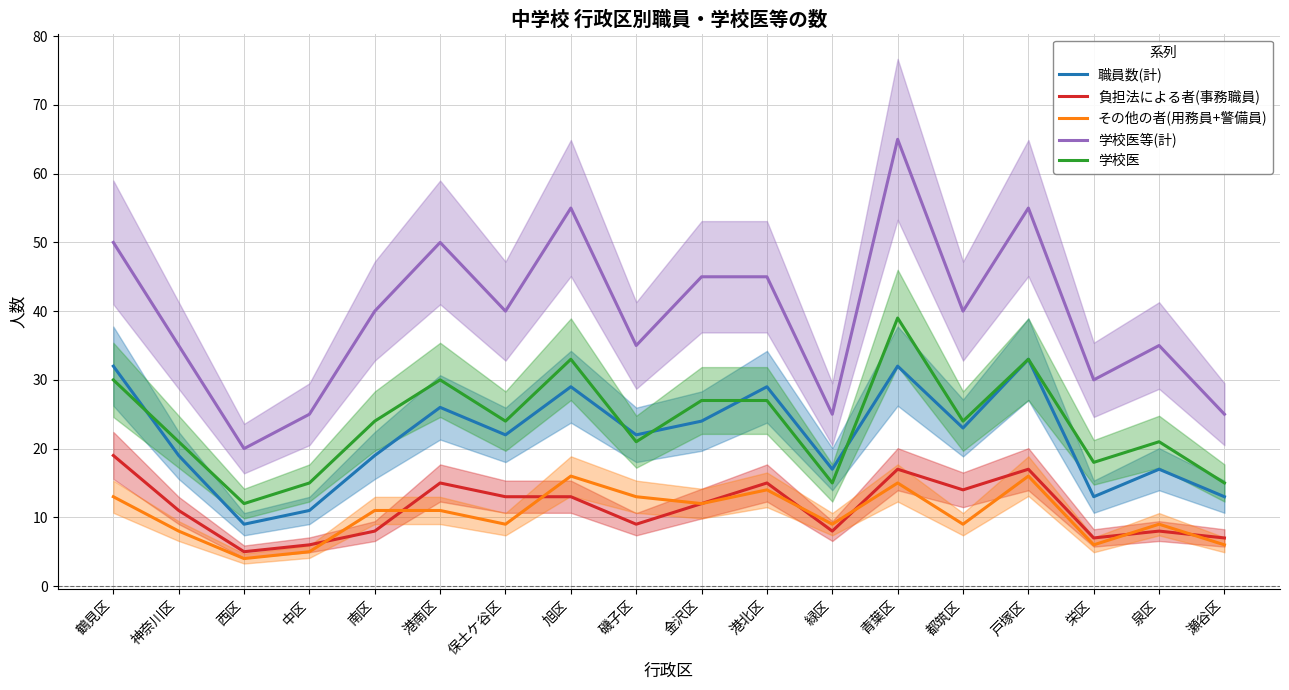

What is the label of the 4th point from the right?

戸塚区